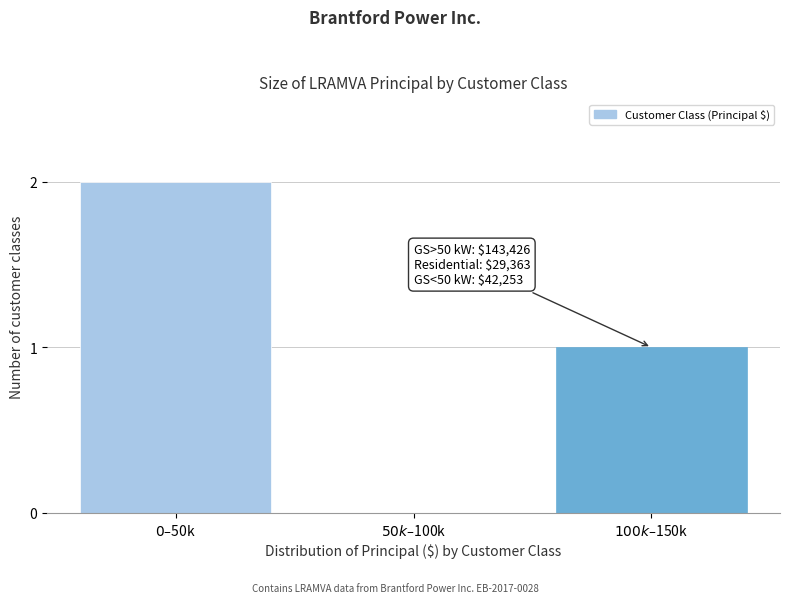

What is the sum of all values?

3